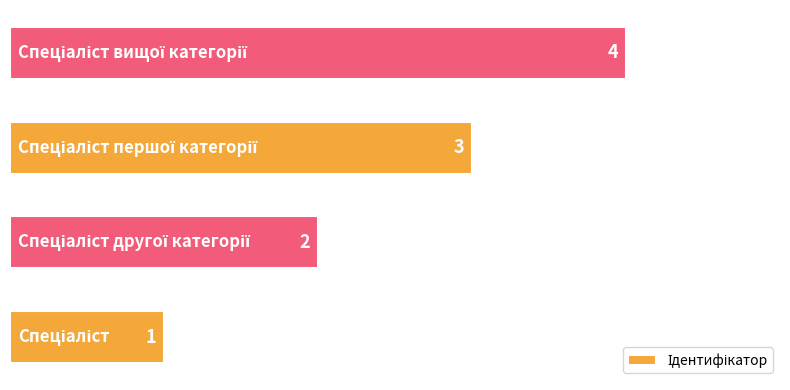

What is the difference between the maximum and minimum values?

3